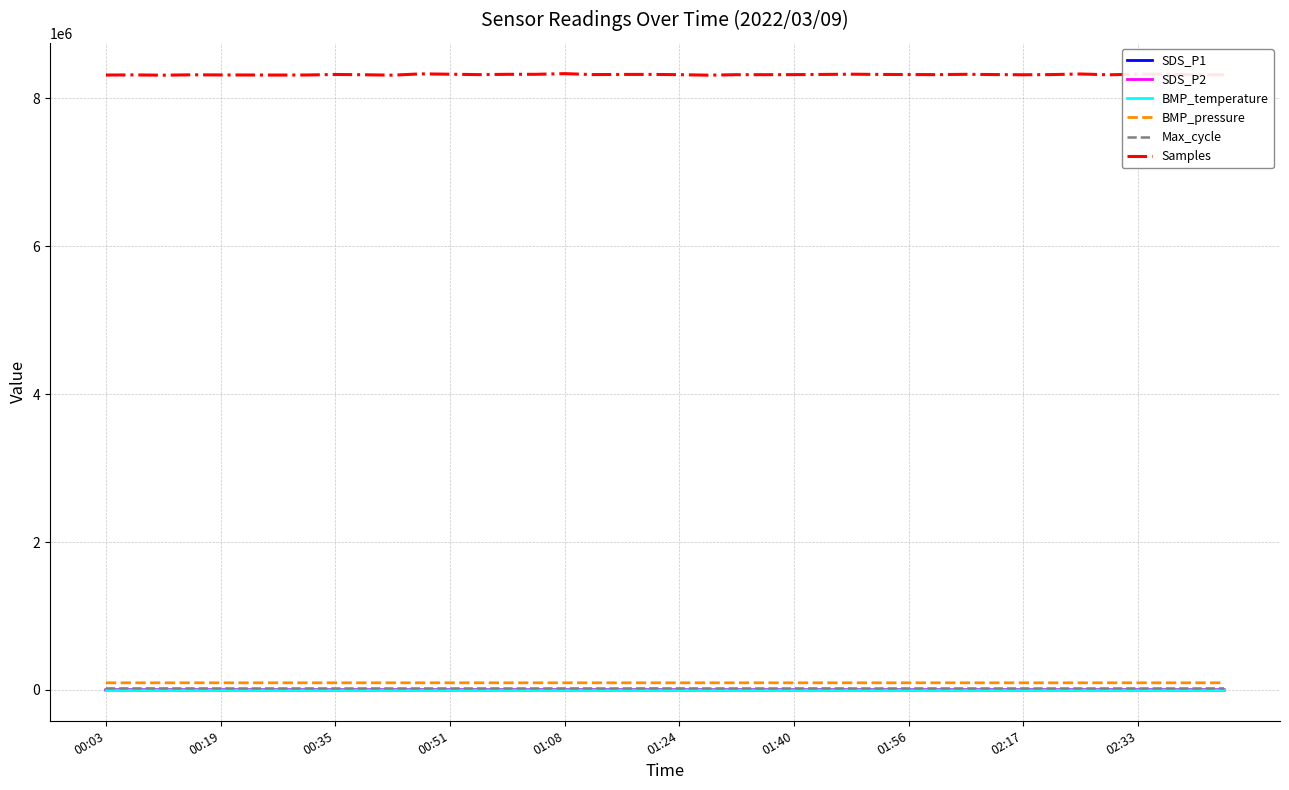

True or false: SDS_P2 and Samples intersect in this chart.

False